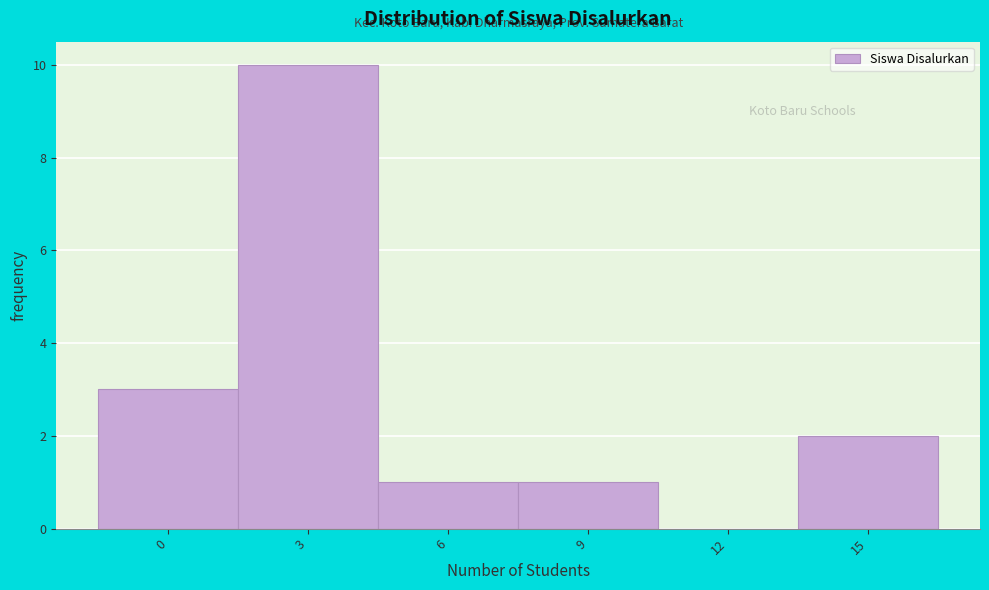

Reading left to right, extract all data points from this chart.

0=3	3=10	6=1	9=1	12=0	15=2